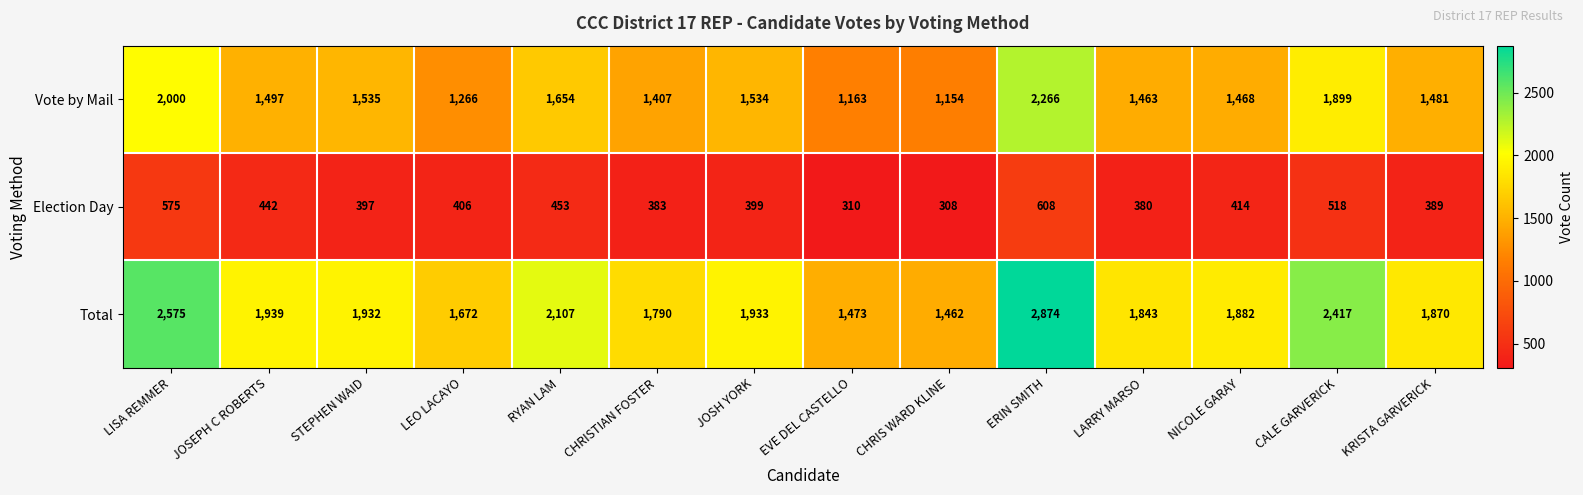

What is the total value across all series at CHRISTIAN FOSTER?

3580